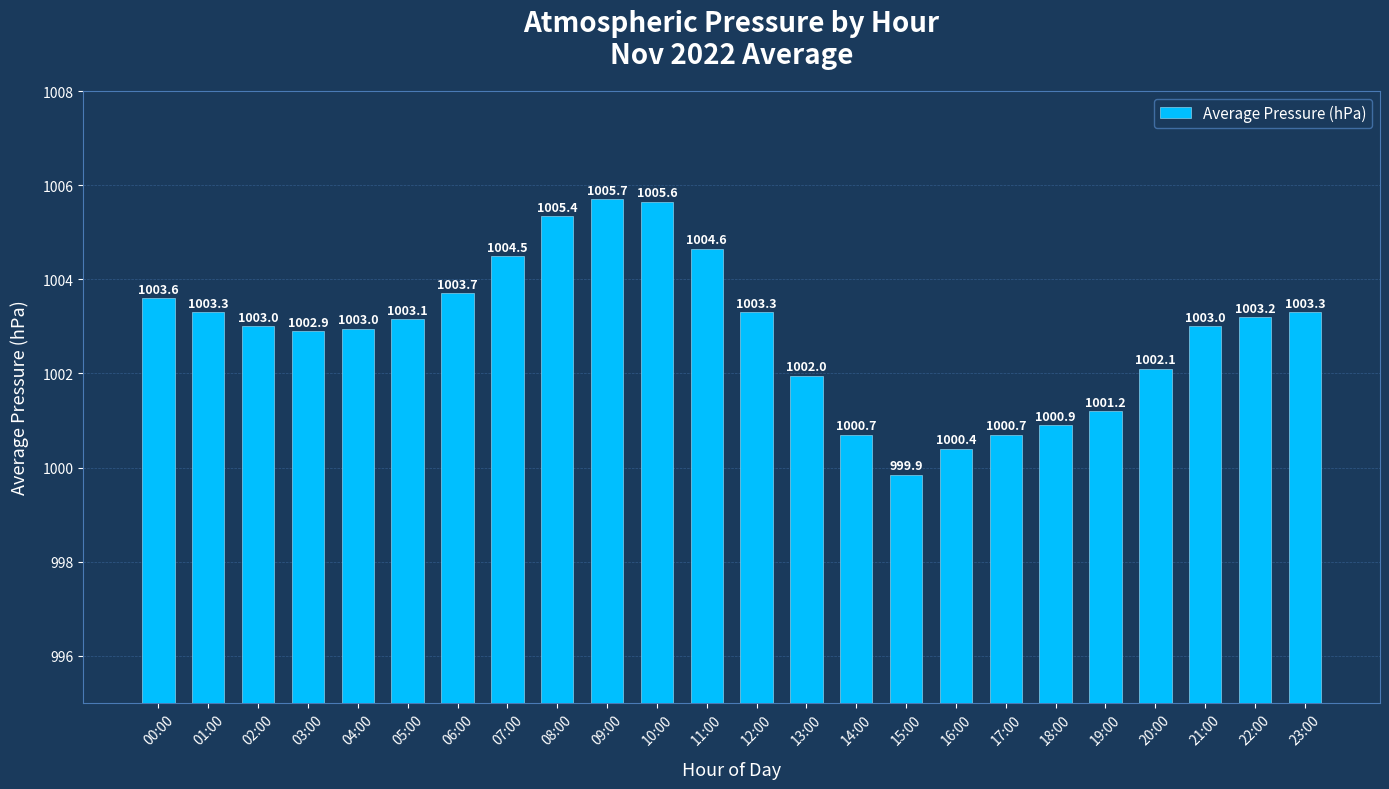

How many data points does each series have?

24